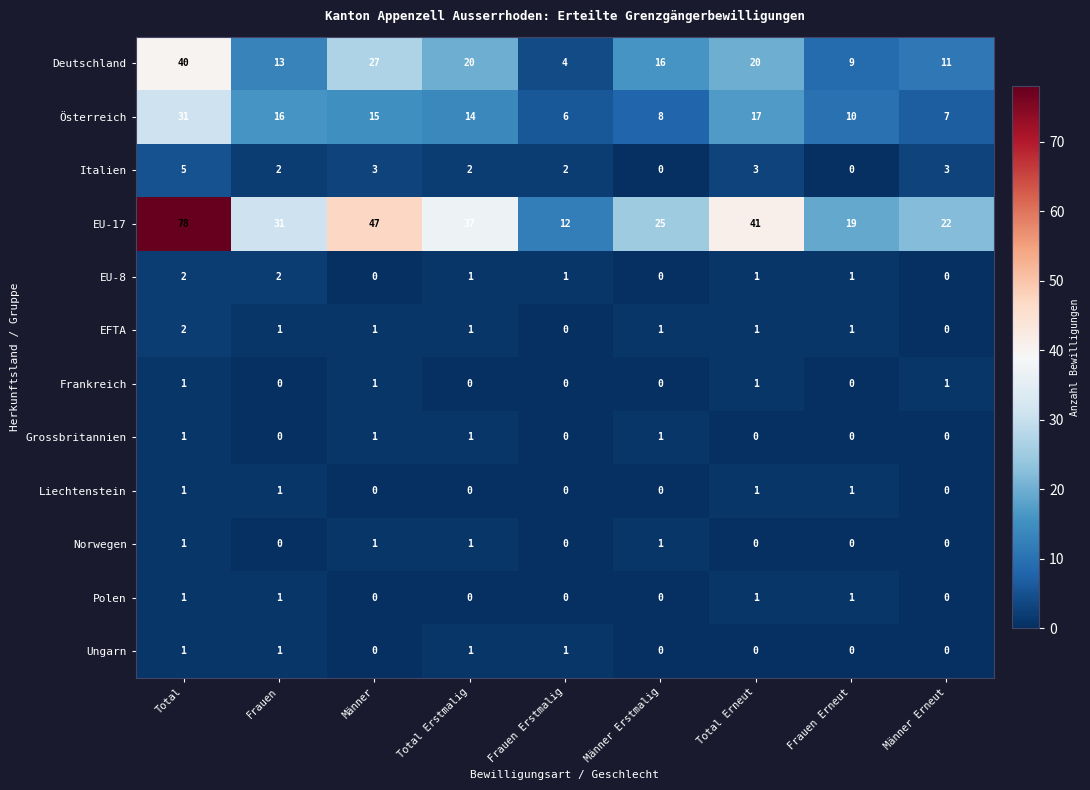

How many data points in Polen are above 0?

4